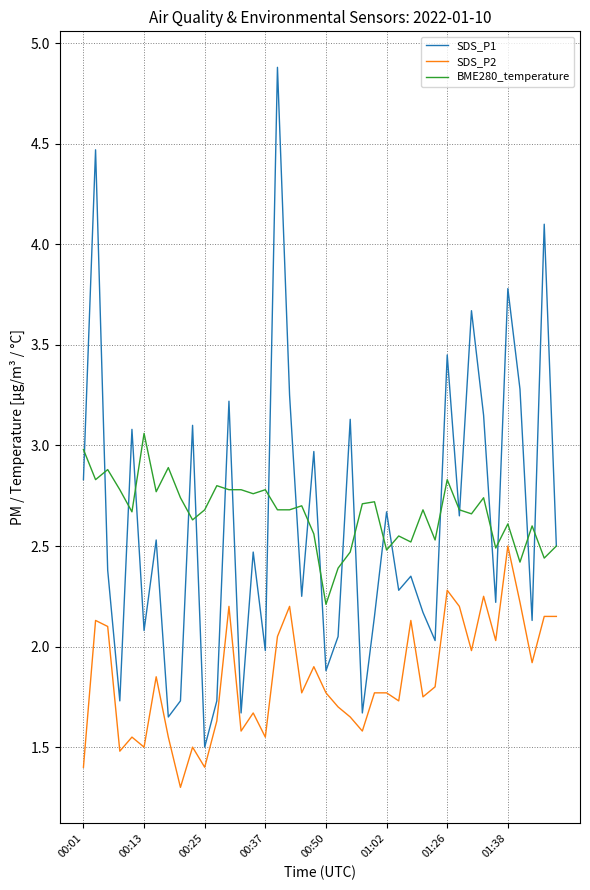

True or false: SDS_P2 and SDS_P1 intersect in this chart.

False